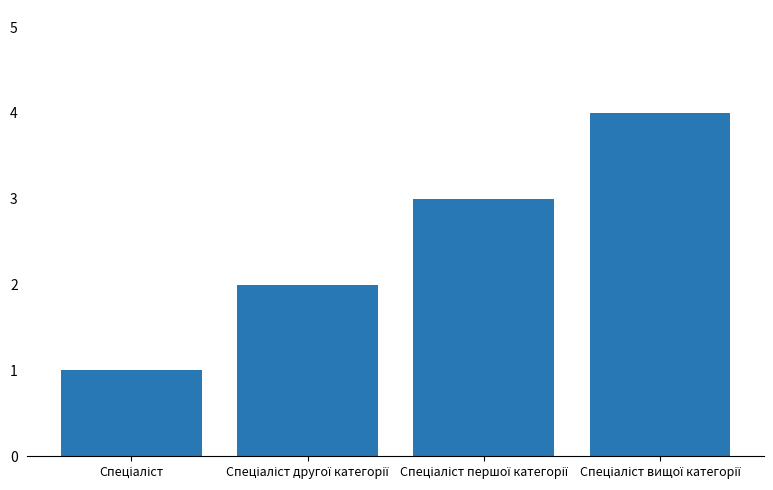

What is the sum of all values?

10